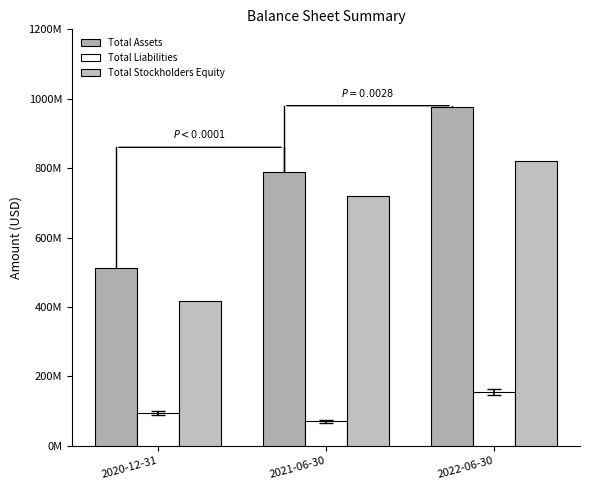

Which series has the largest total across all categories?

Total Assets